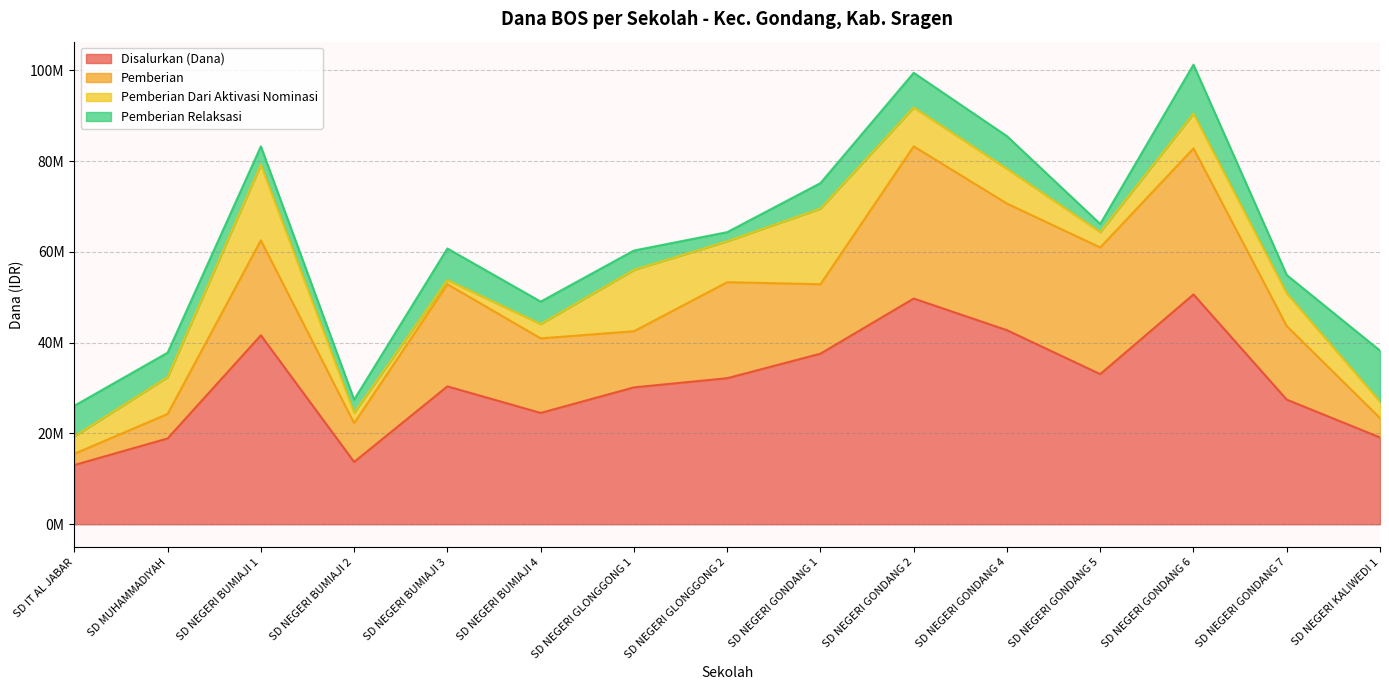

Which series has the largest total across all categories?

Disalurkan (Dana)